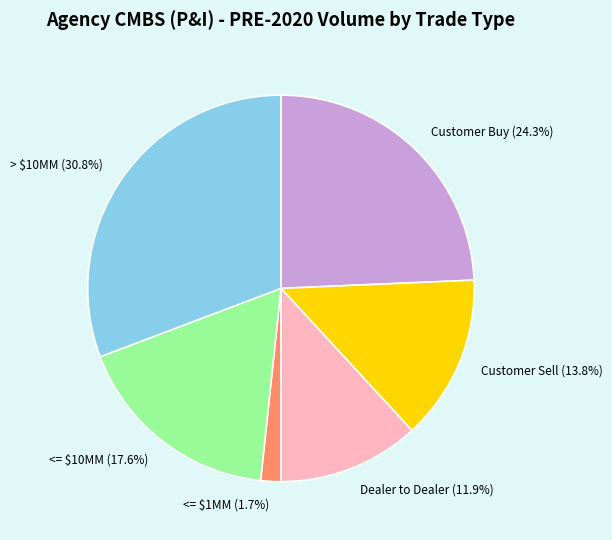

Which category has the biggest portion of the pie?

> $10MM